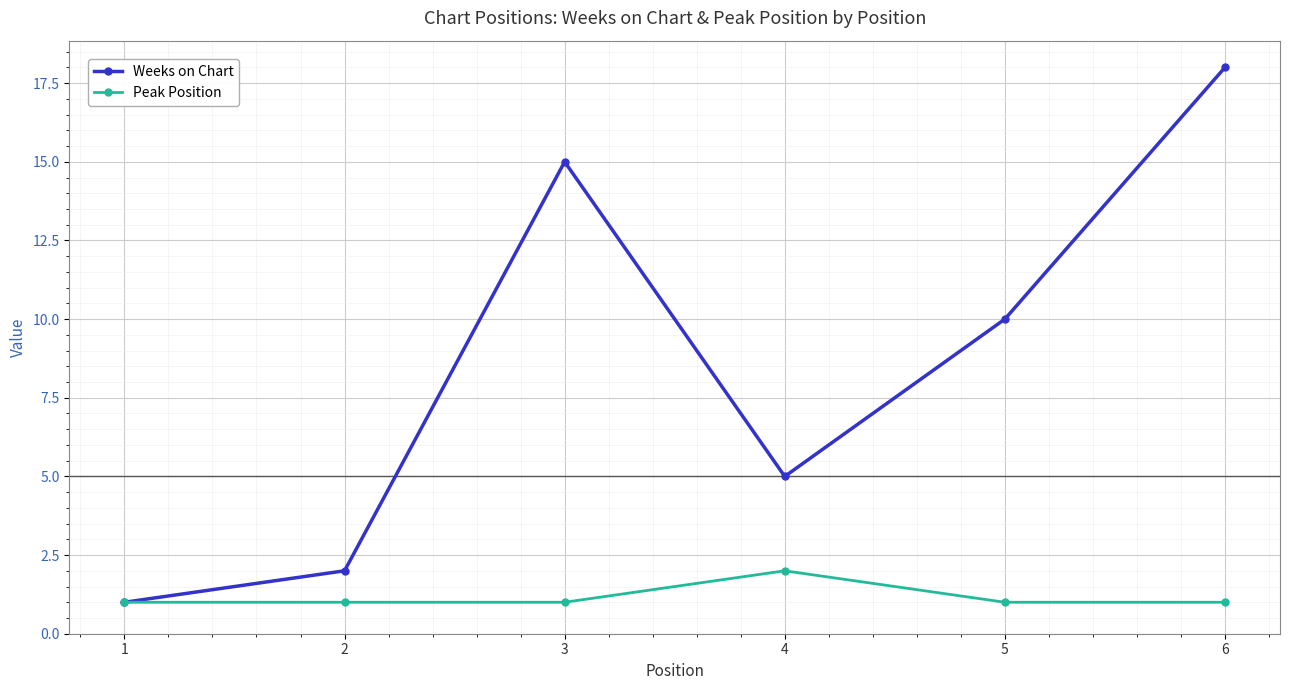

What is the total value across all series at 5?

11